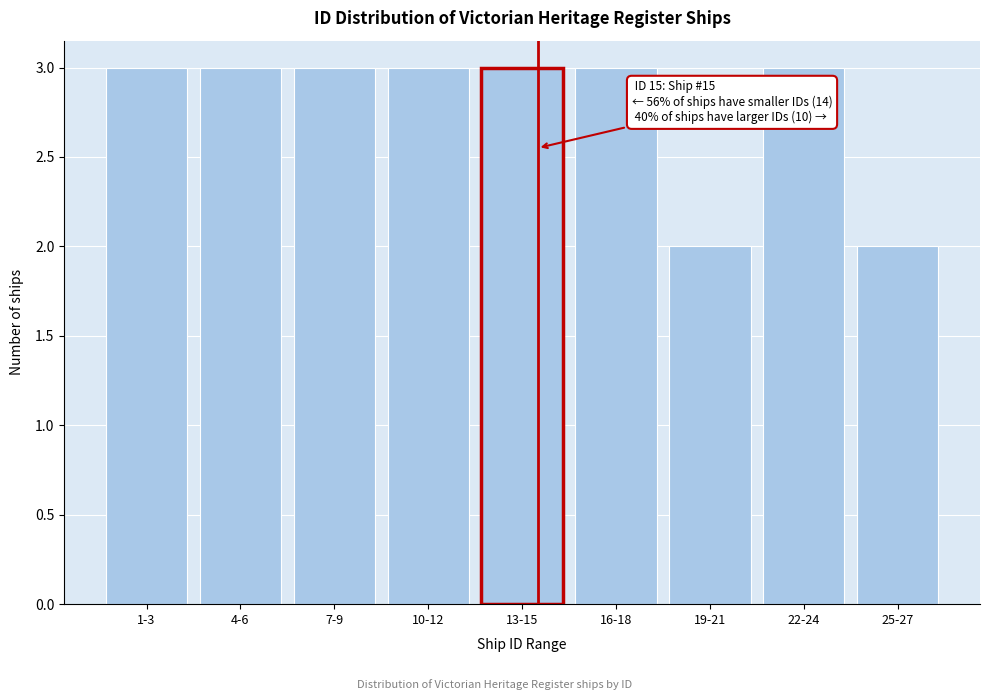

Reading left to right, what are all the values shown in this chart?

1-3=3	4-6=3	7-9=3	10-12=3	13-15=3	16-18=3	19-21=2	22-24=3	25-27=2